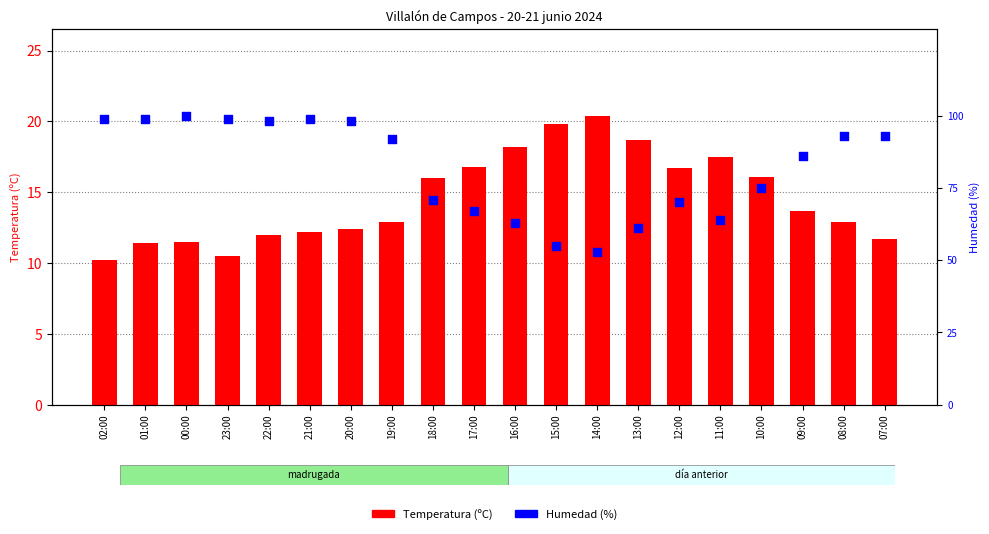

What are all the series names shown in the legend?

Temperatura (ºC), Humedad (%)